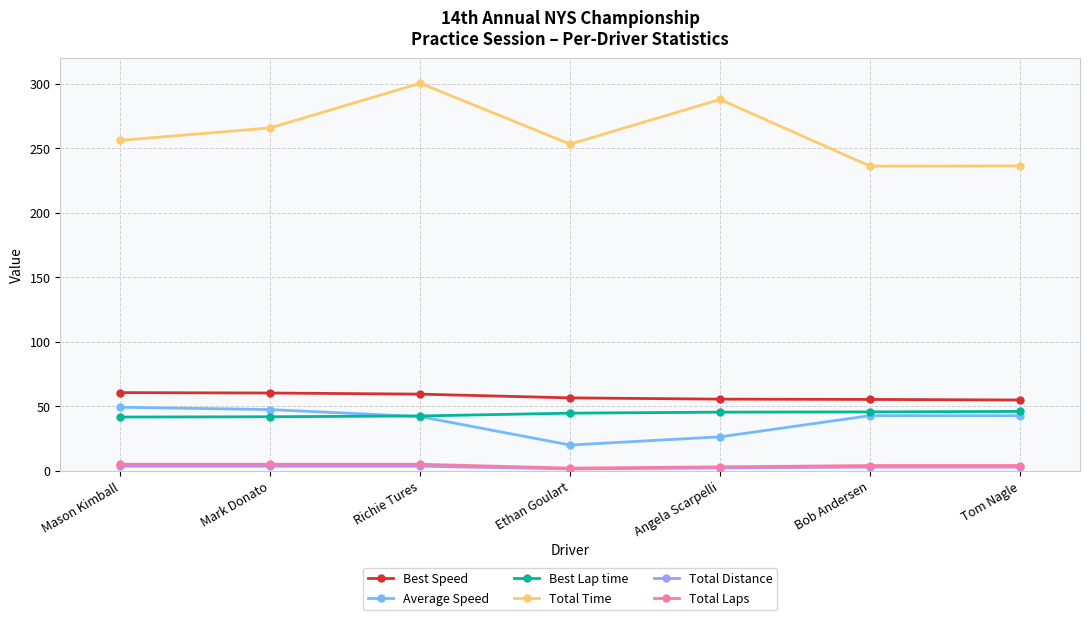

True or false: Best Speed and Total Time intersect in this chart.

False